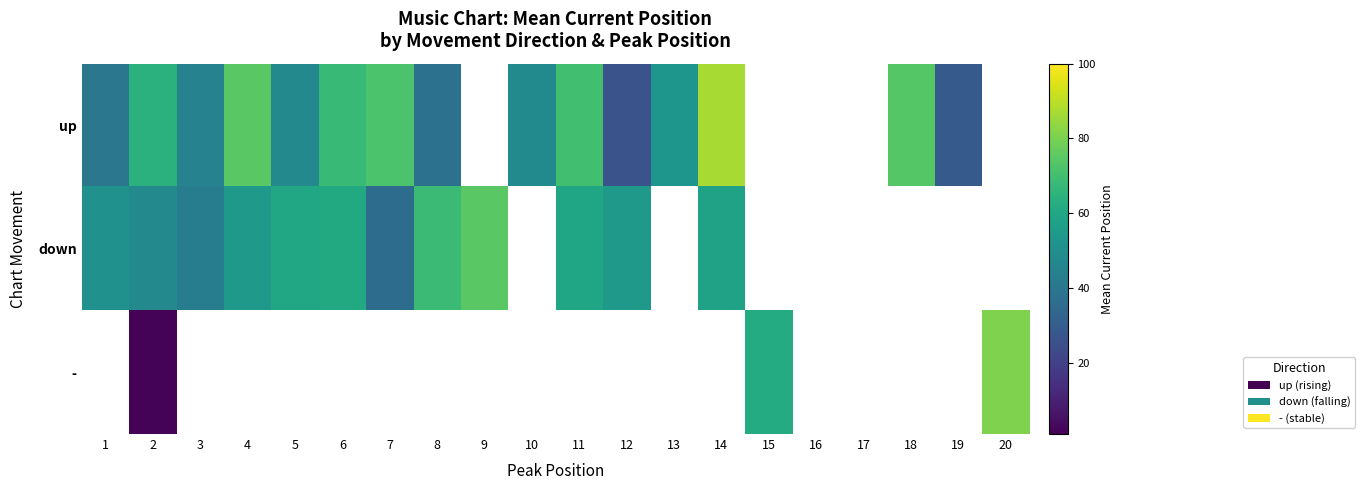

Where does the down series first go above 68?

8